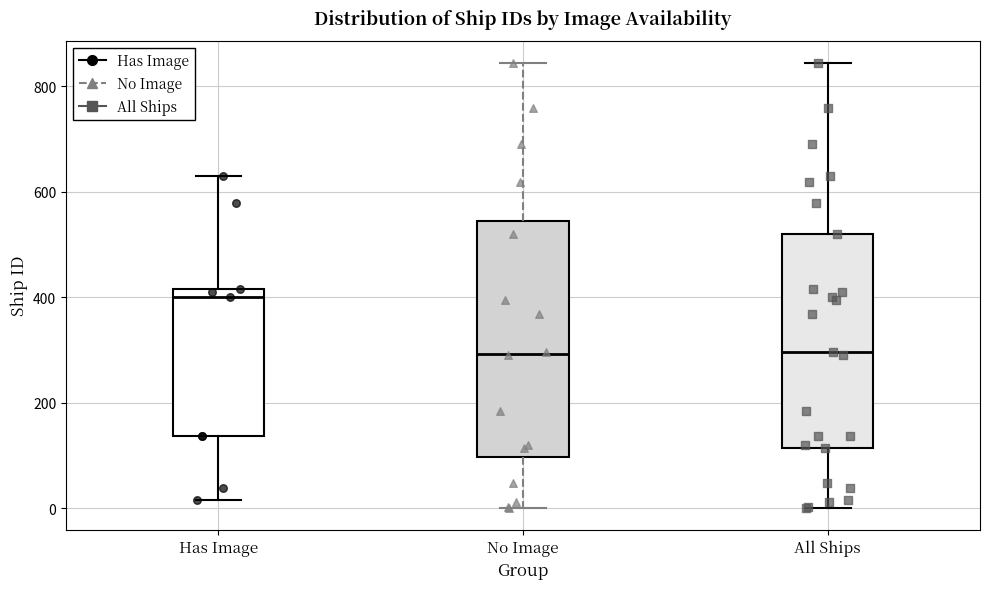

Where does the median line of the box for No Image sit on the y-axis? The values are not printed on the chart, so give them approximately, as read against the axis.

300